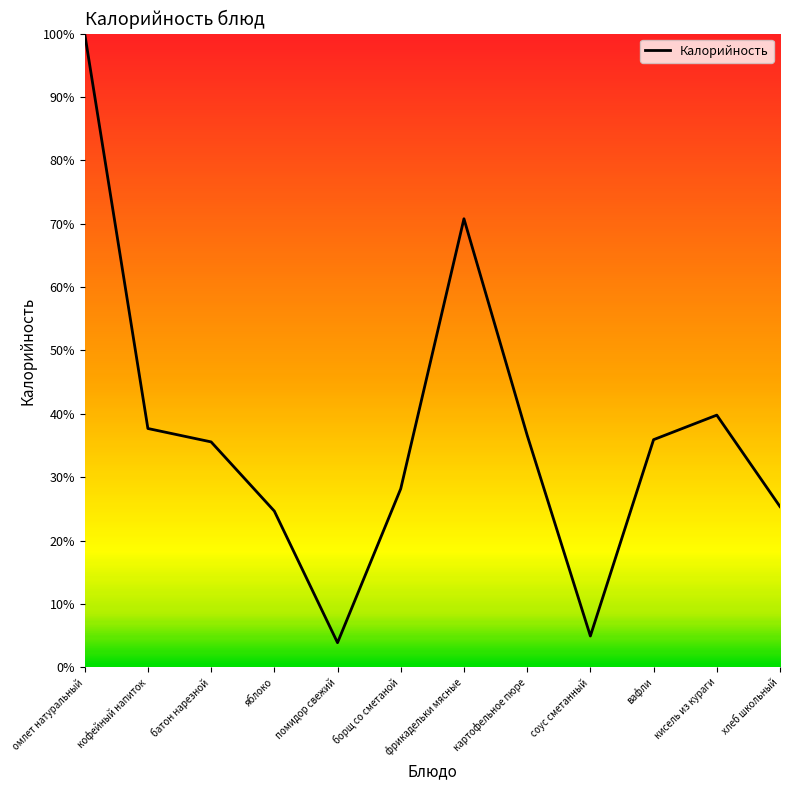

What is the difference between the maximum and second lowest values?

95.1